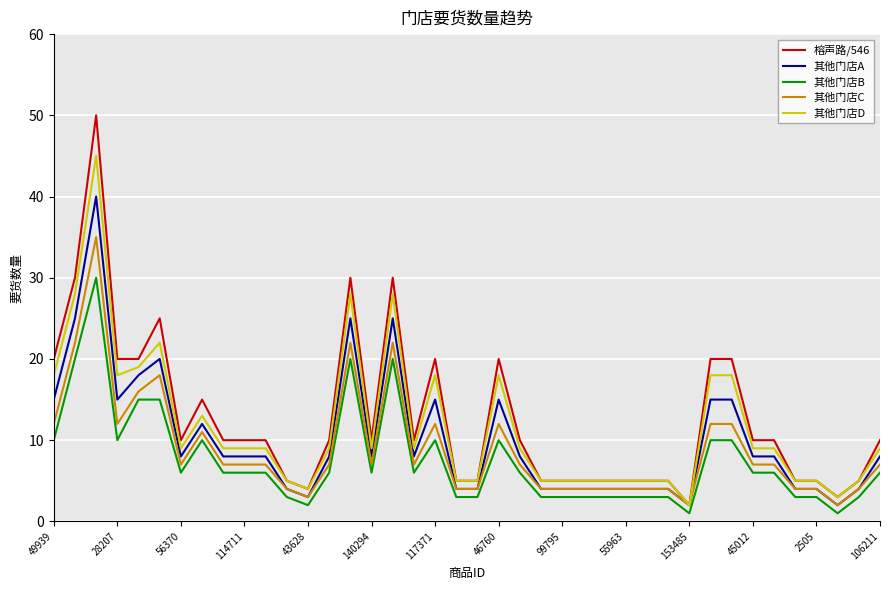

Which series has the largest total across all categories?

榕声路/546